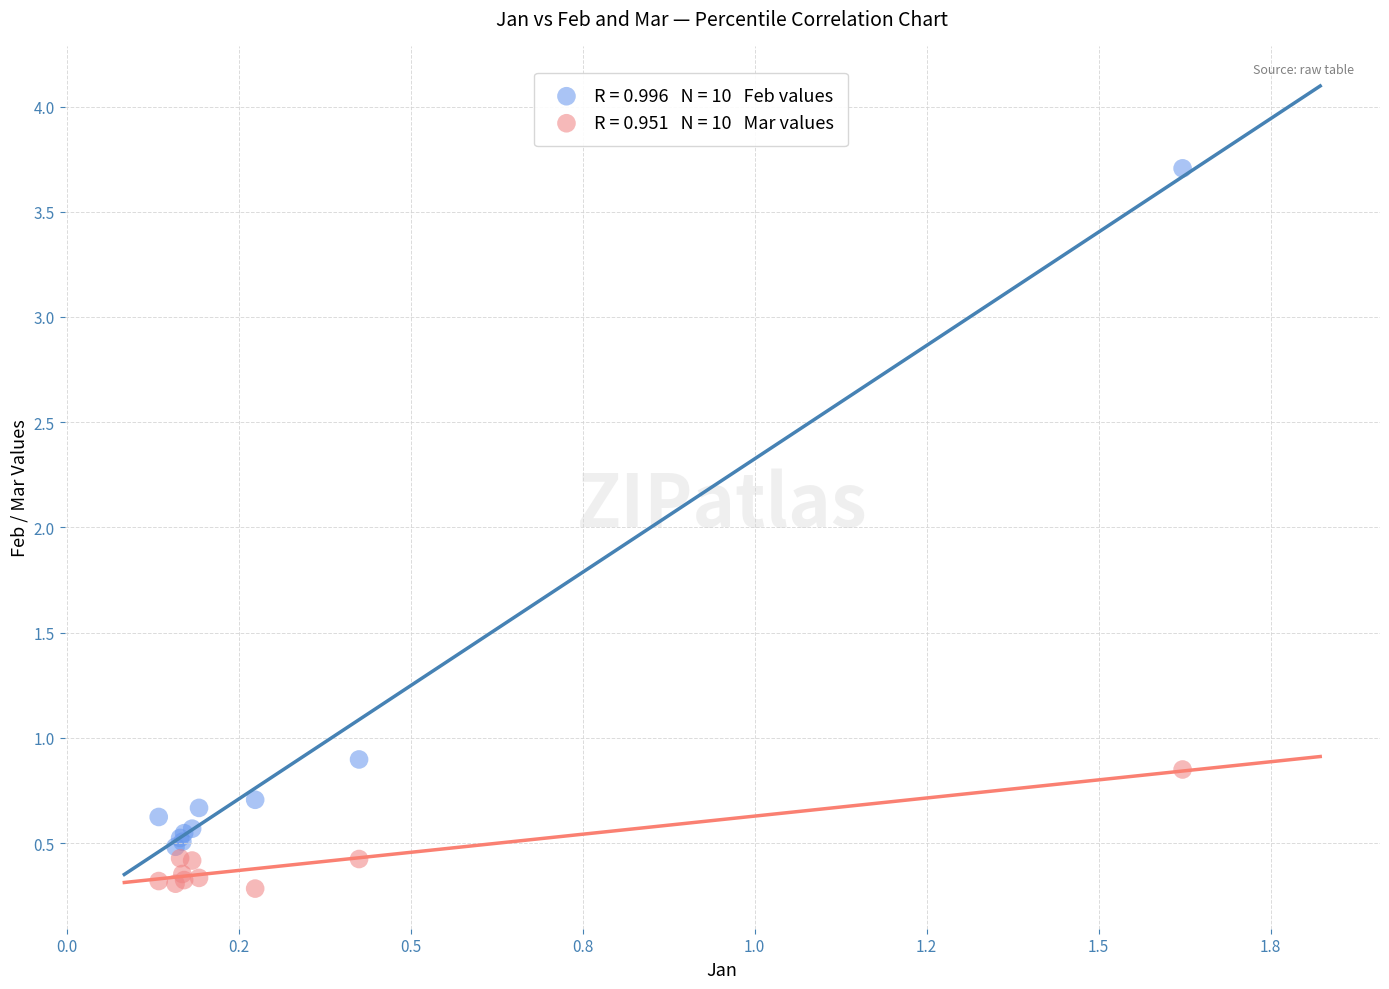

Across all series, what Y value is closest to 1?

0.9